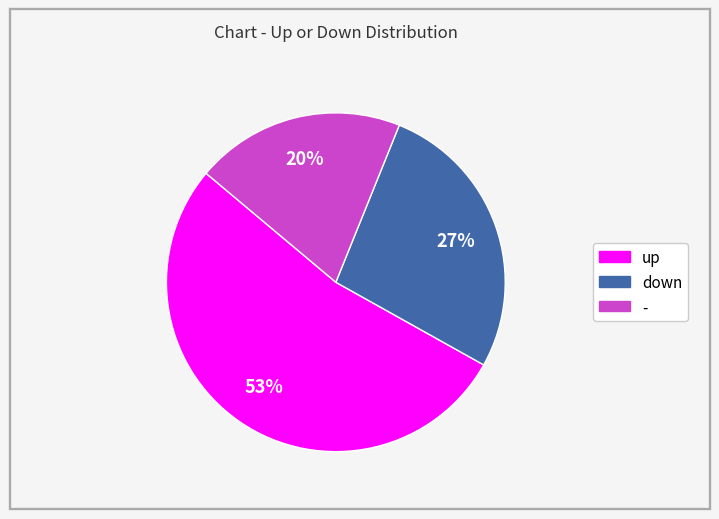

Rank the categories by value from highest to lowest.

up, down, -